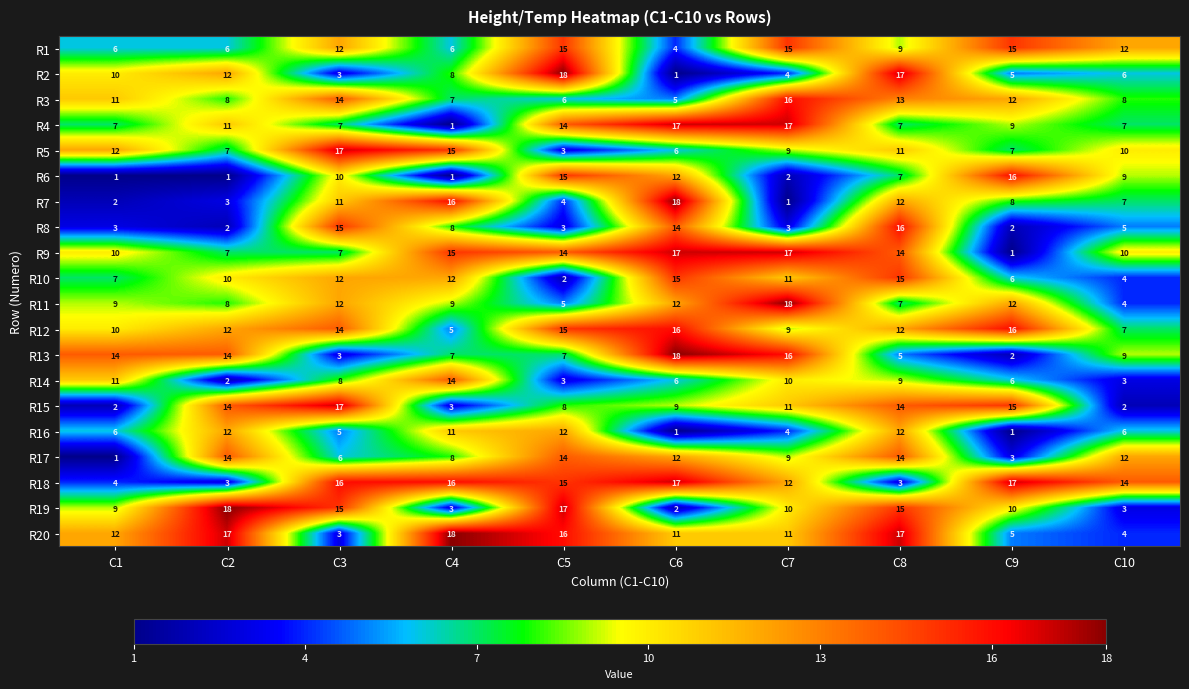

What is the sum of the R3 values at C6 and C9?

17